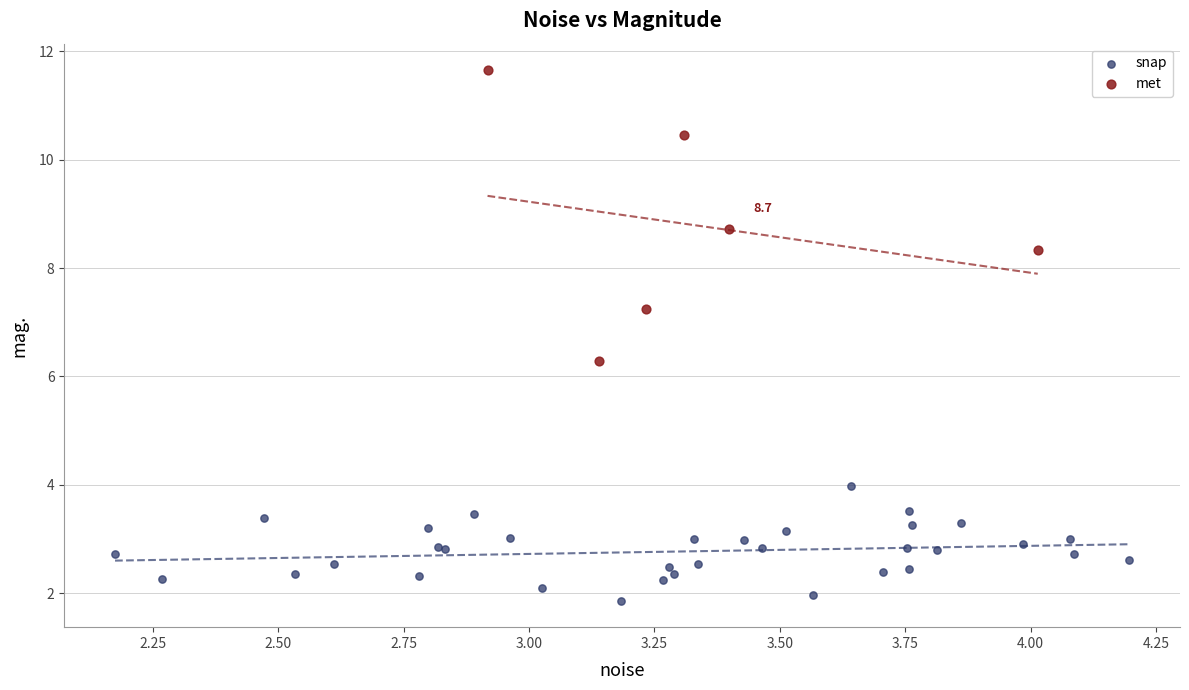

What are all the series names shown in the legend?

snap, met